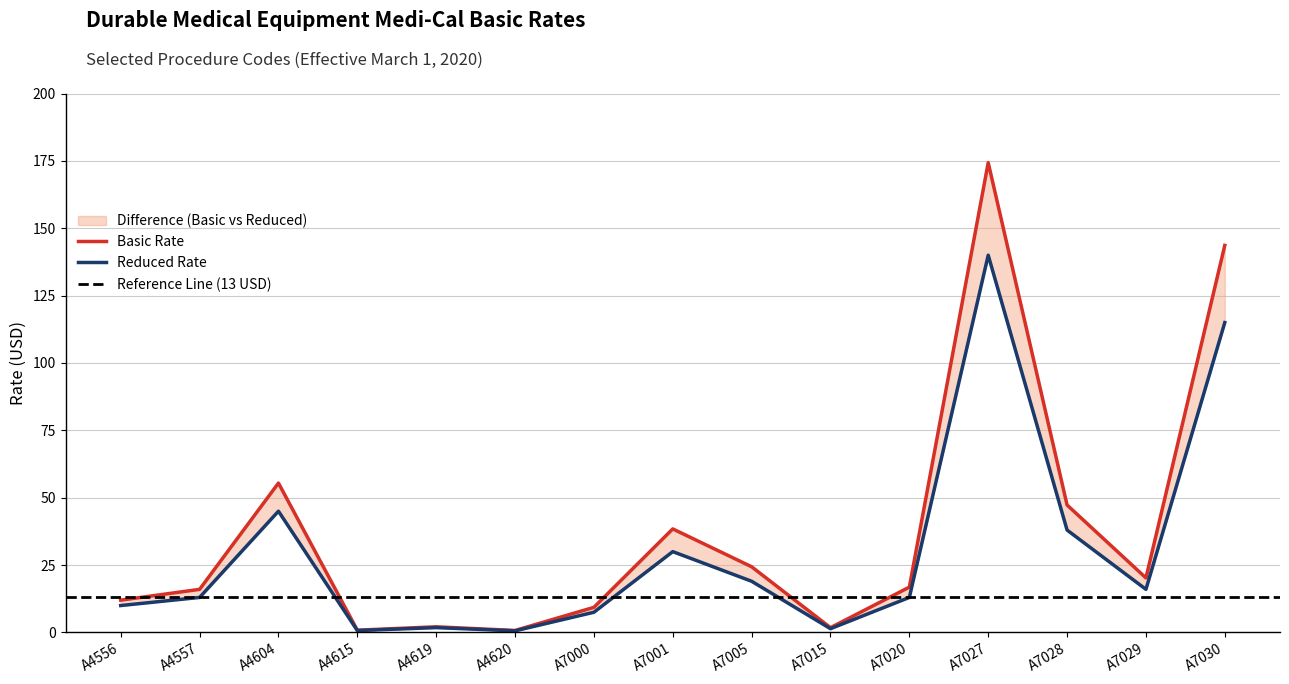

Which series has the widest spread of values?

Basic Rate